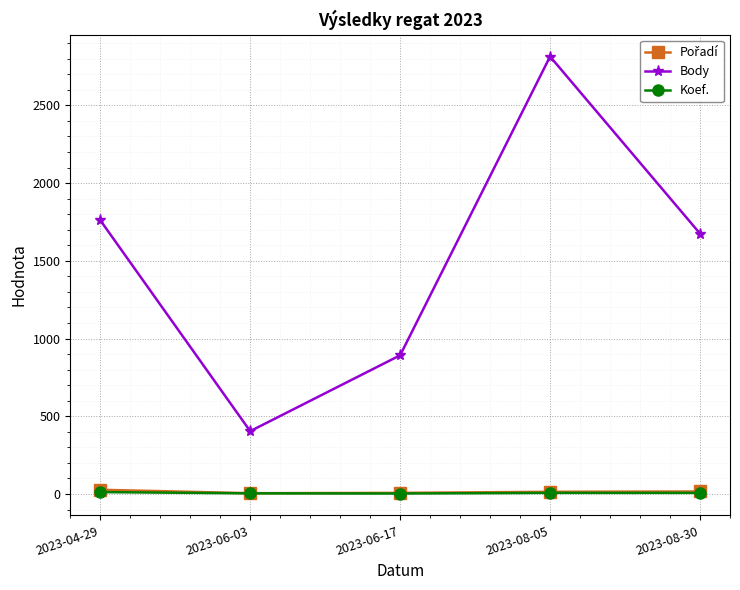

At how many categories does at least one series exceed 467?

4